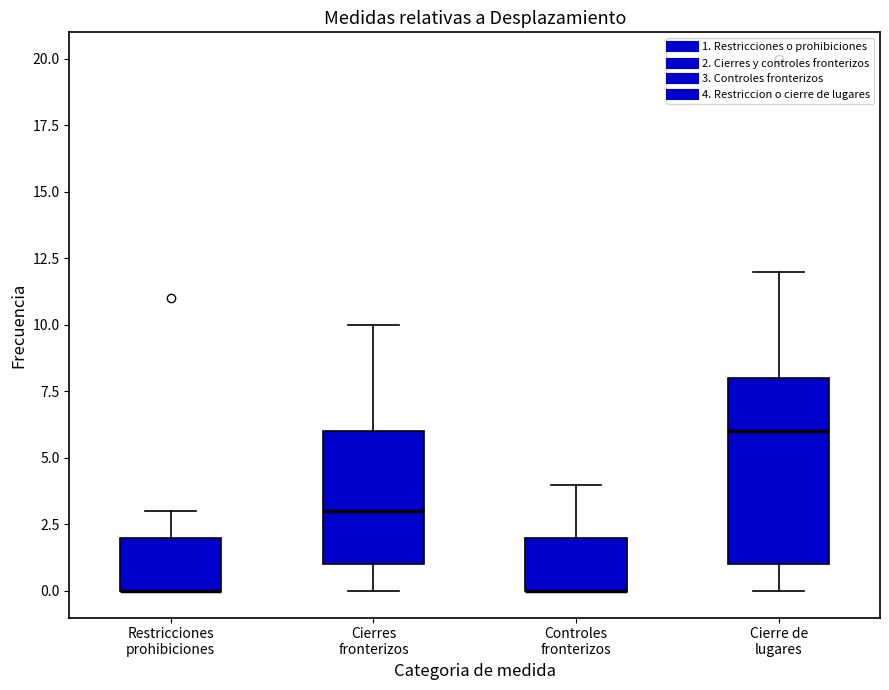

Reading left to right, transcribe this box plot: for each box, give where its median line is, the range the box spans, and where its two whiskers end, as read against the y-axis. The values are not printed on the chart, so give them approximately, as read against the axis.

Restricciones prohibiciones: median 0 (drawn on the box's lower edge), box 0 to 2, whiskers 0 to 3
Cierres fronterizos: median 3, box 1 to 6, whiskers 0 to 10
Controles fronterizos: median 0 (drawn on the box's lower edge), box 0 to 2, whiskers 0 to 4
Cierre de lugares: median 6, box 1 to 8, whiskers 0 to 12